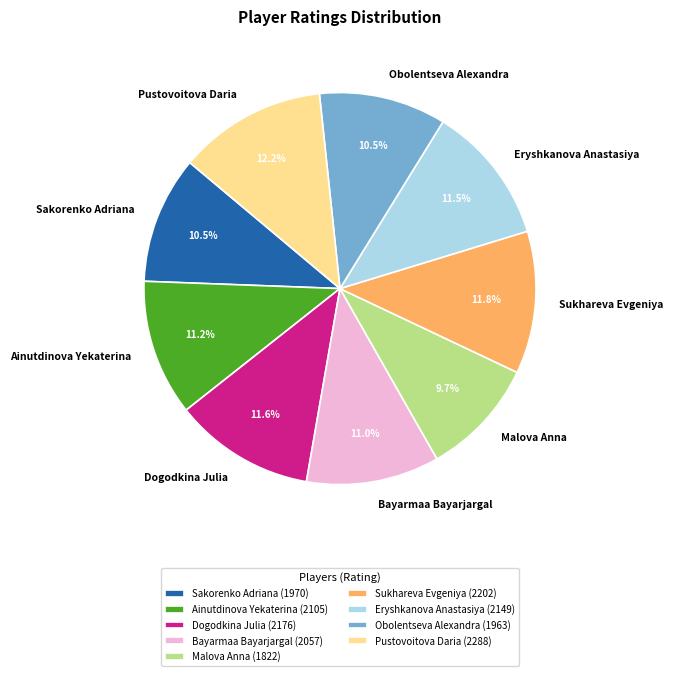

What percentage is NOT represented by Sakorenko Adriana?

89.5%